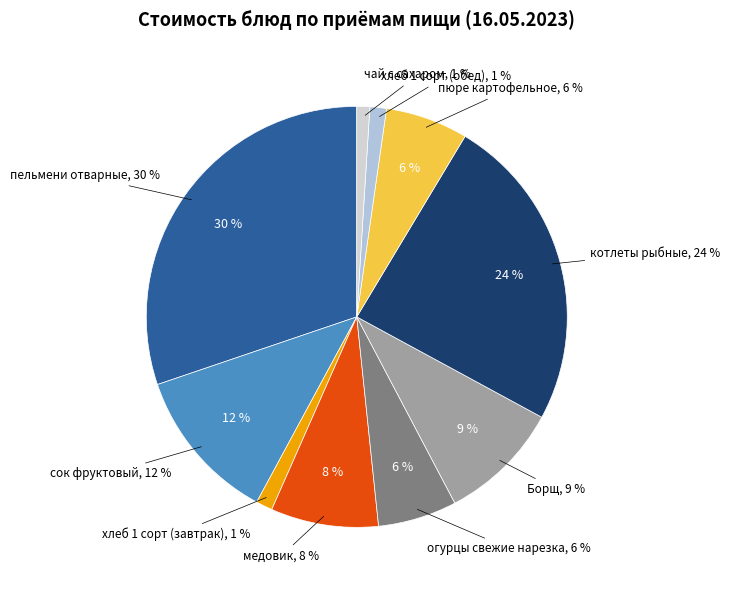

What percentage is NOT represented by чай с сахаром?

99.0%